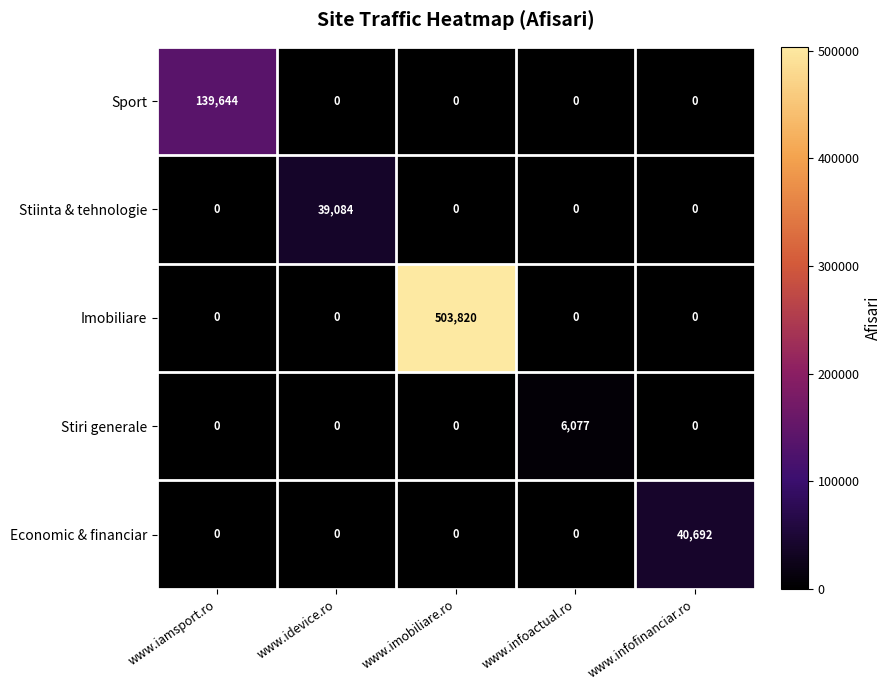

How many data points in Stiinta & tehnologie are above 0?

1